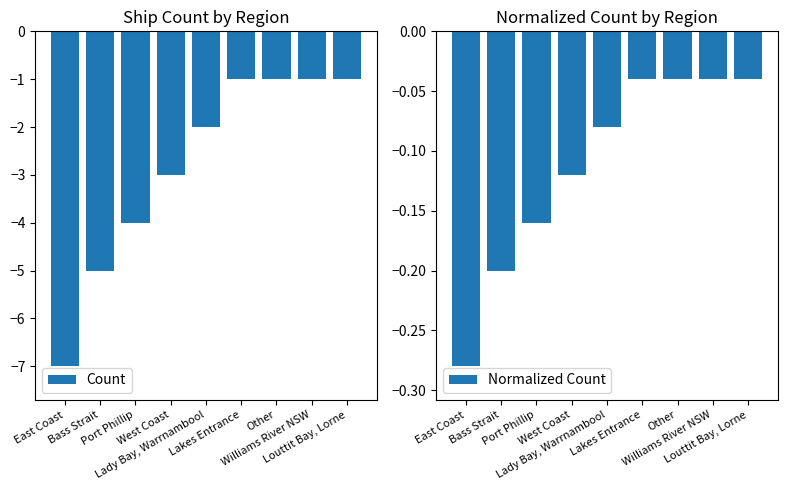

Which series changed the most between Bass Strait and Lakes Entrance?

Count